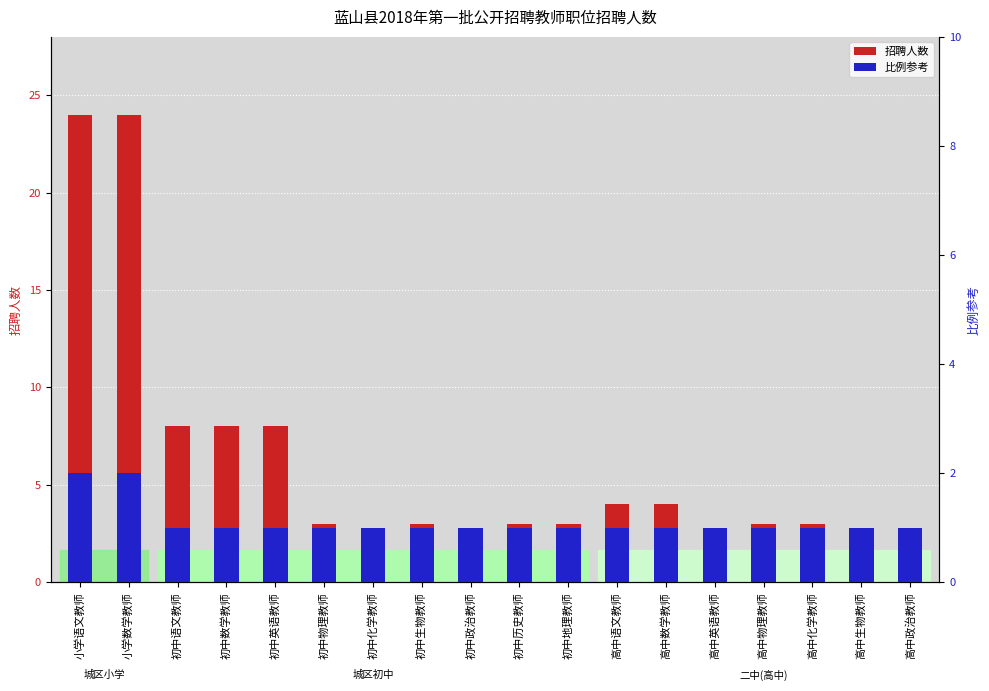

What is the label of the 14th bar from the right?

初中英语教师